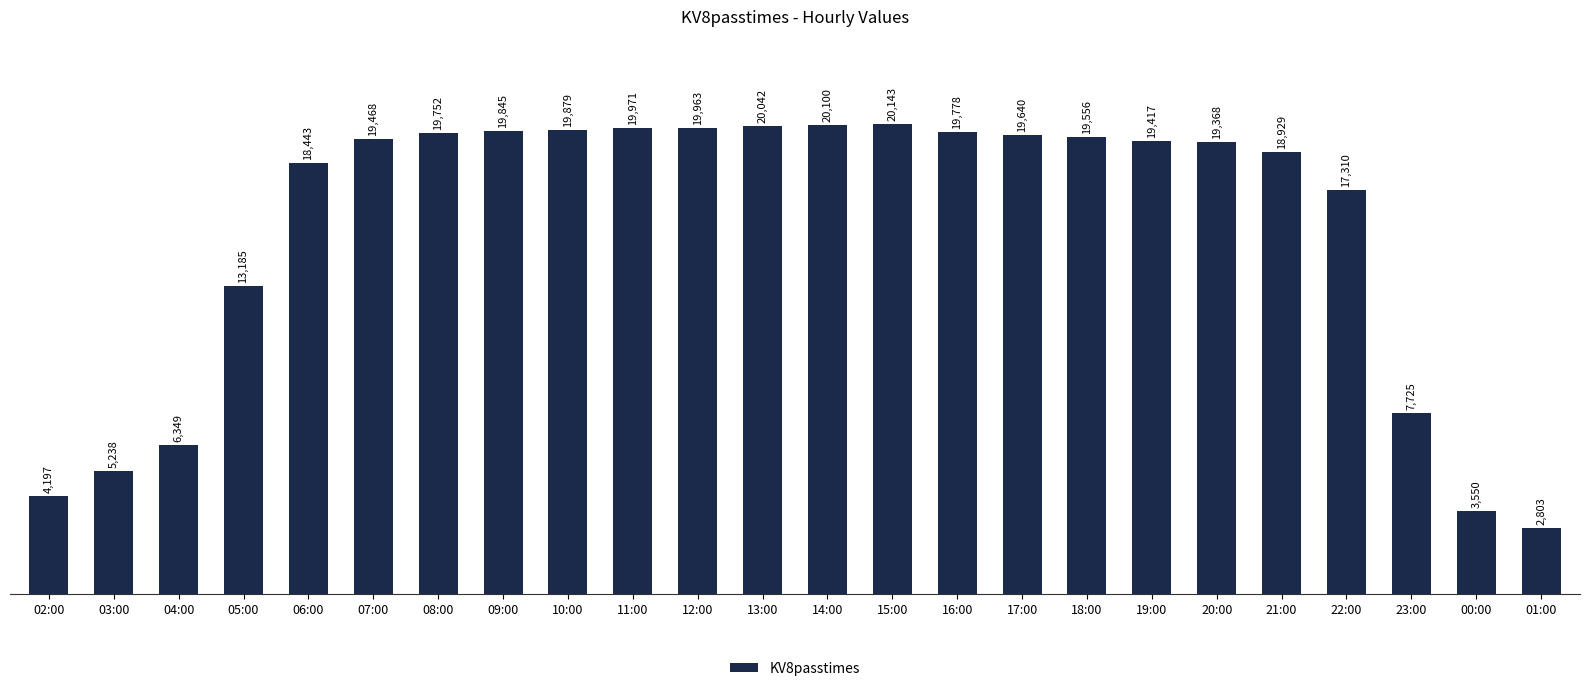

What is the change in value from 06:00 to 21:00?

+486